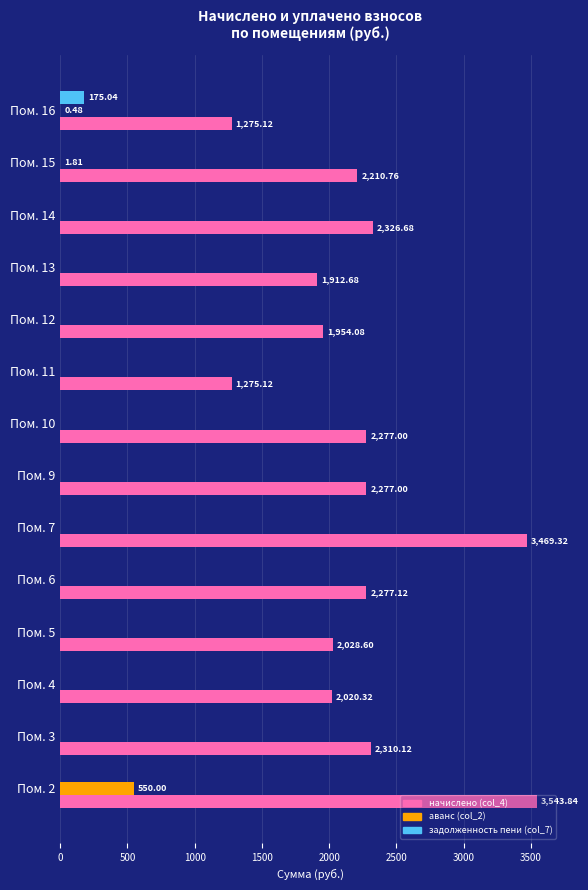

What is the maximum value for задолженность пени (col_7)?

175.0